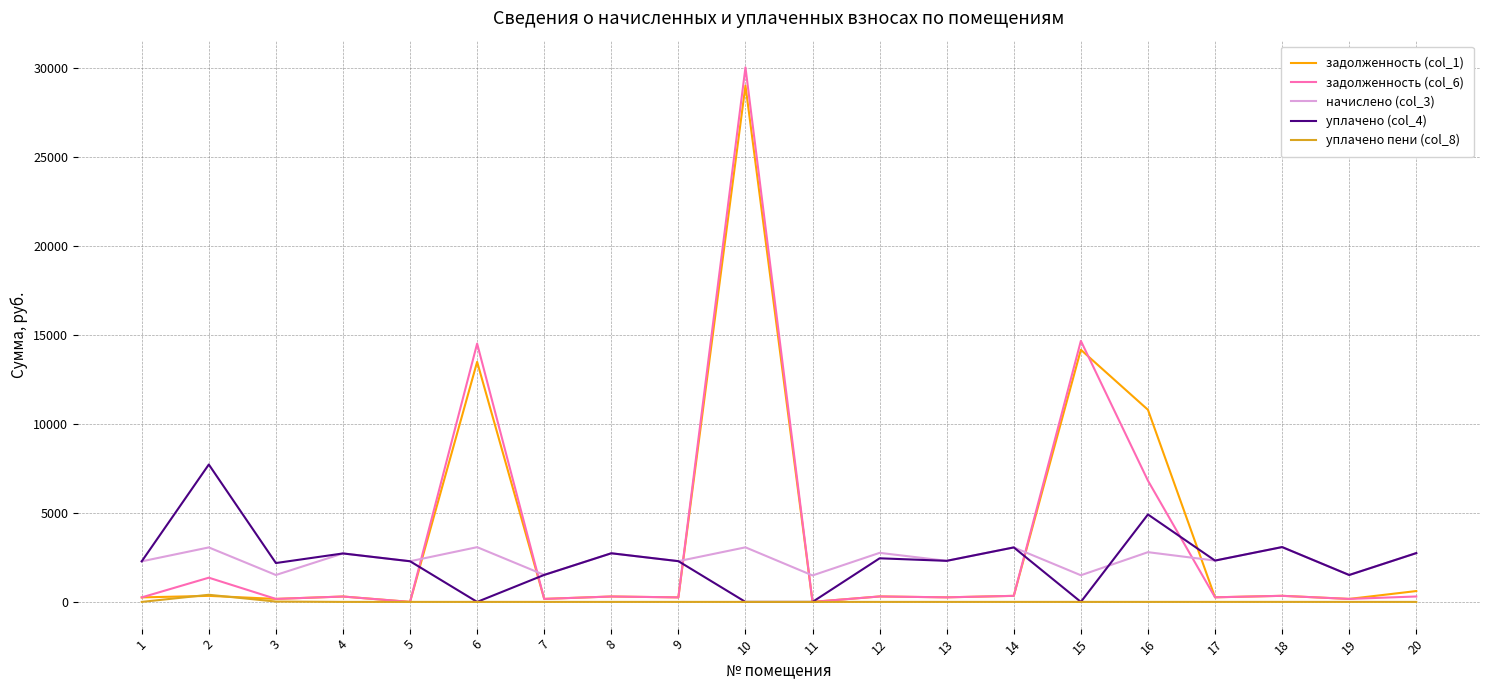

Which category has the highest value in the задолженность (col_1) series?

10